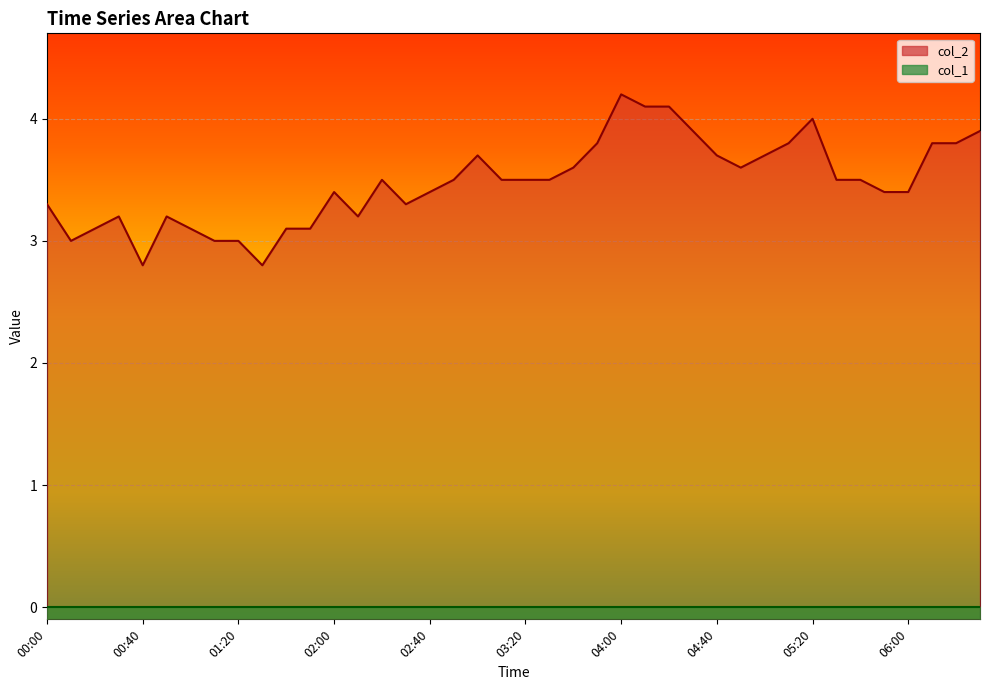

What is the average value?

3.5